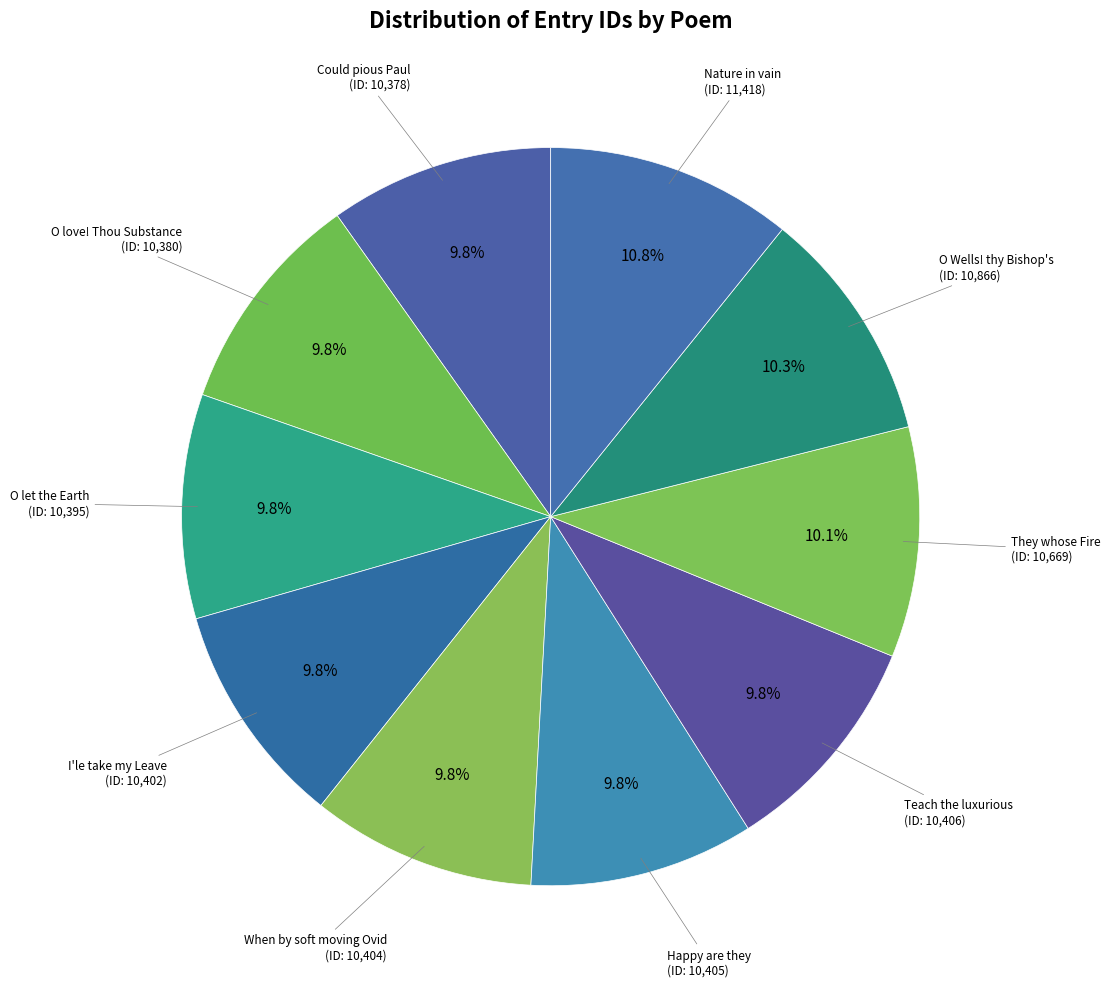

How many segments does this pie chart have?

10